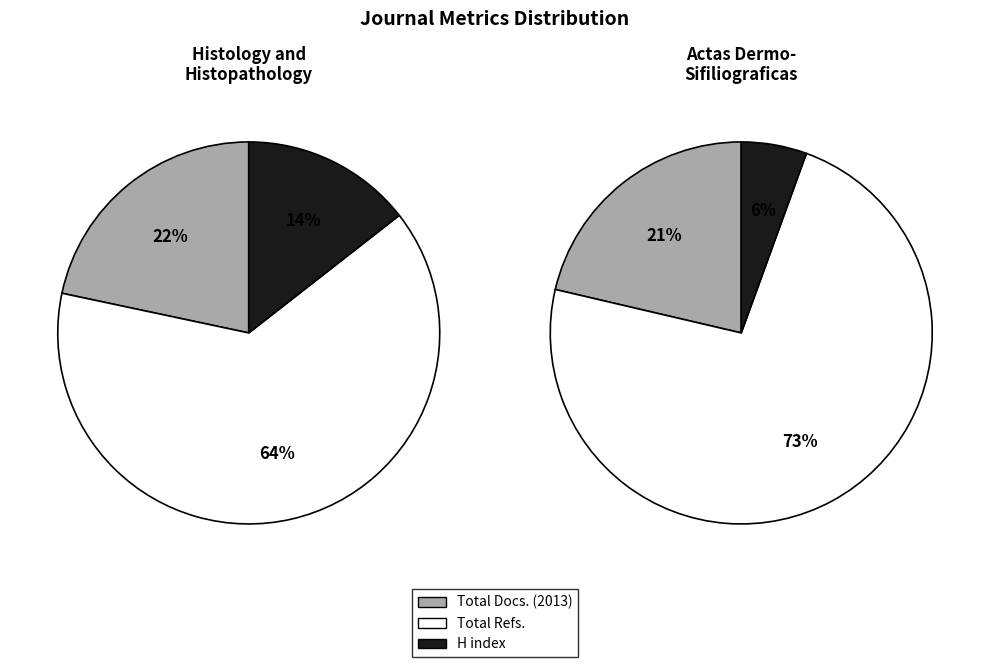

Which category accounts for the majority?

Total Refs.